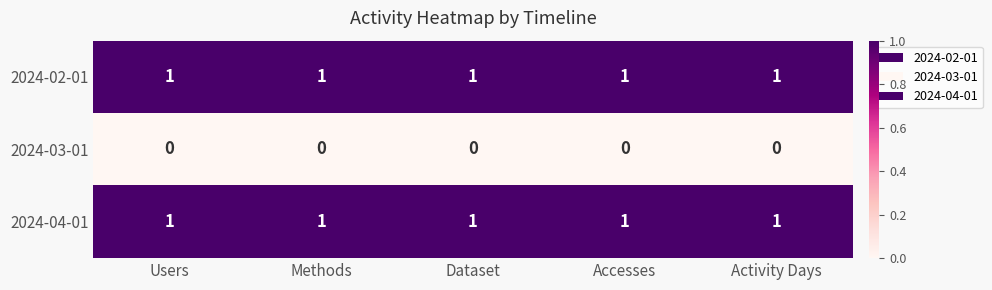

Is it true that 2024-04-01 equals 1 at Users?

True